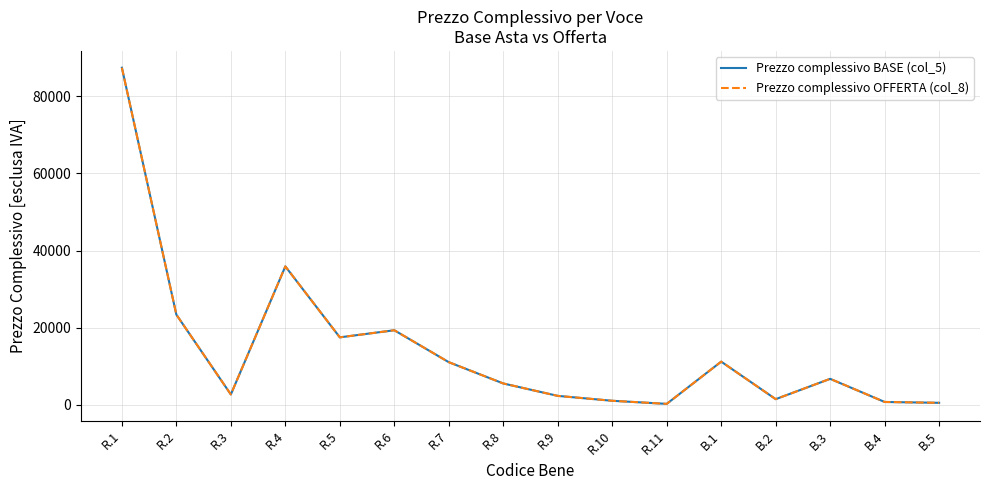

At which category does the chart reach its minimum across all series?

R.11